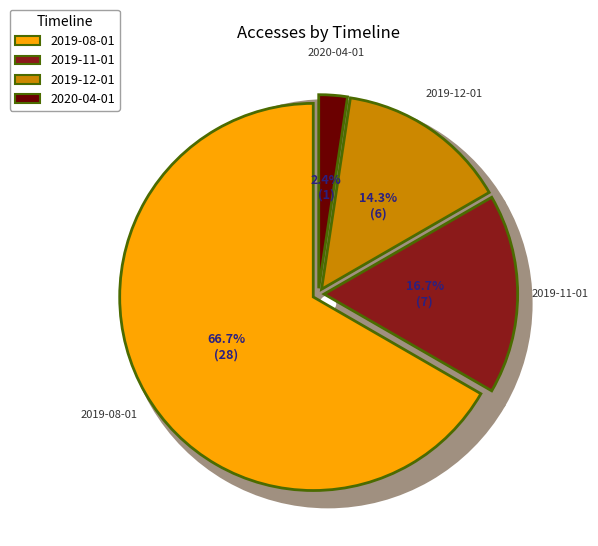

How many segments does this pie chart have?

4